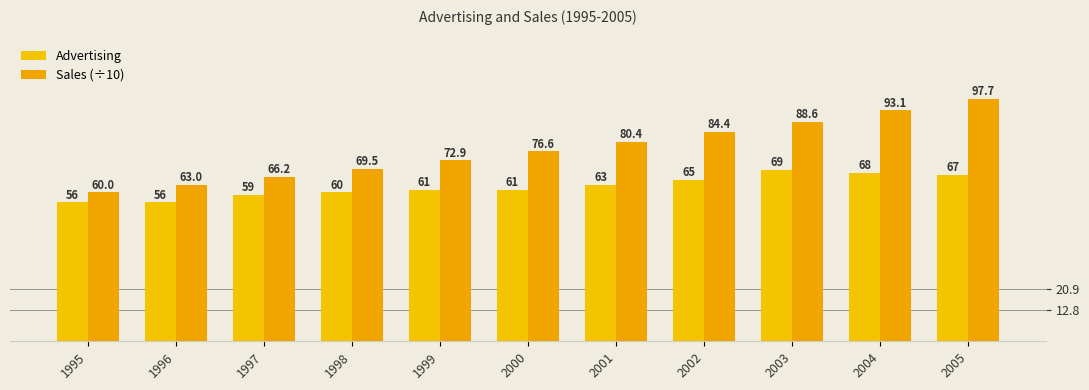

Where does the Sales (÷10) series first go above 76?

2000